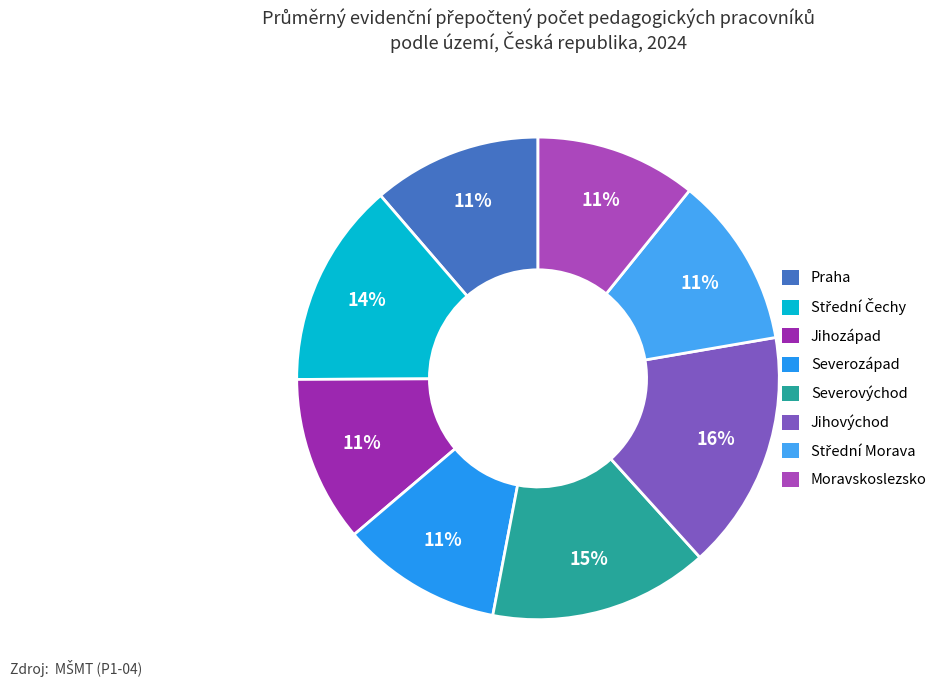

To the nearest percent, what is the combined percentage of Jihozápad and Střední Čechy?

25%